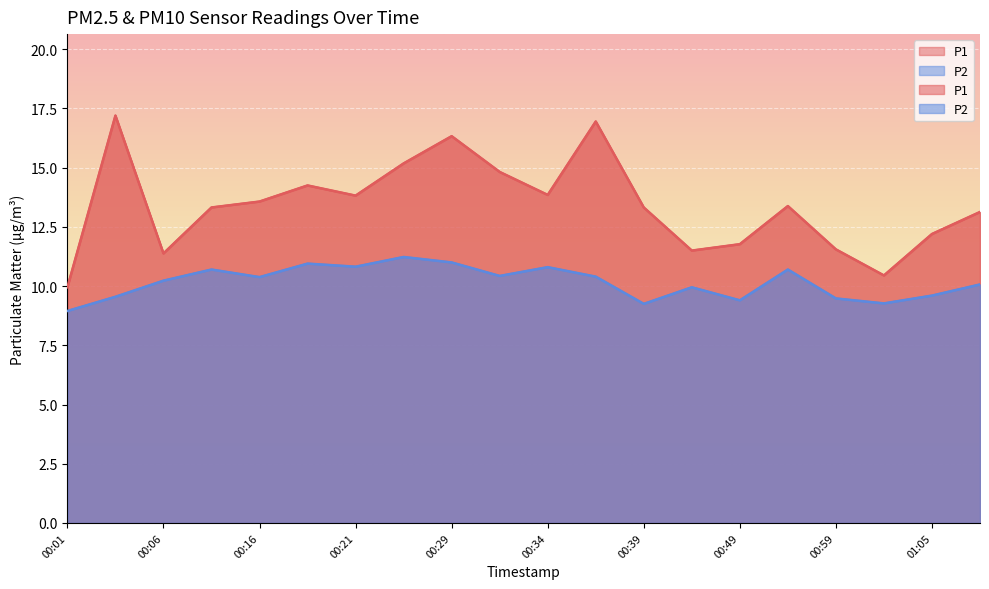

What is the difference between the highest and lowest values at 00:06?

1.2